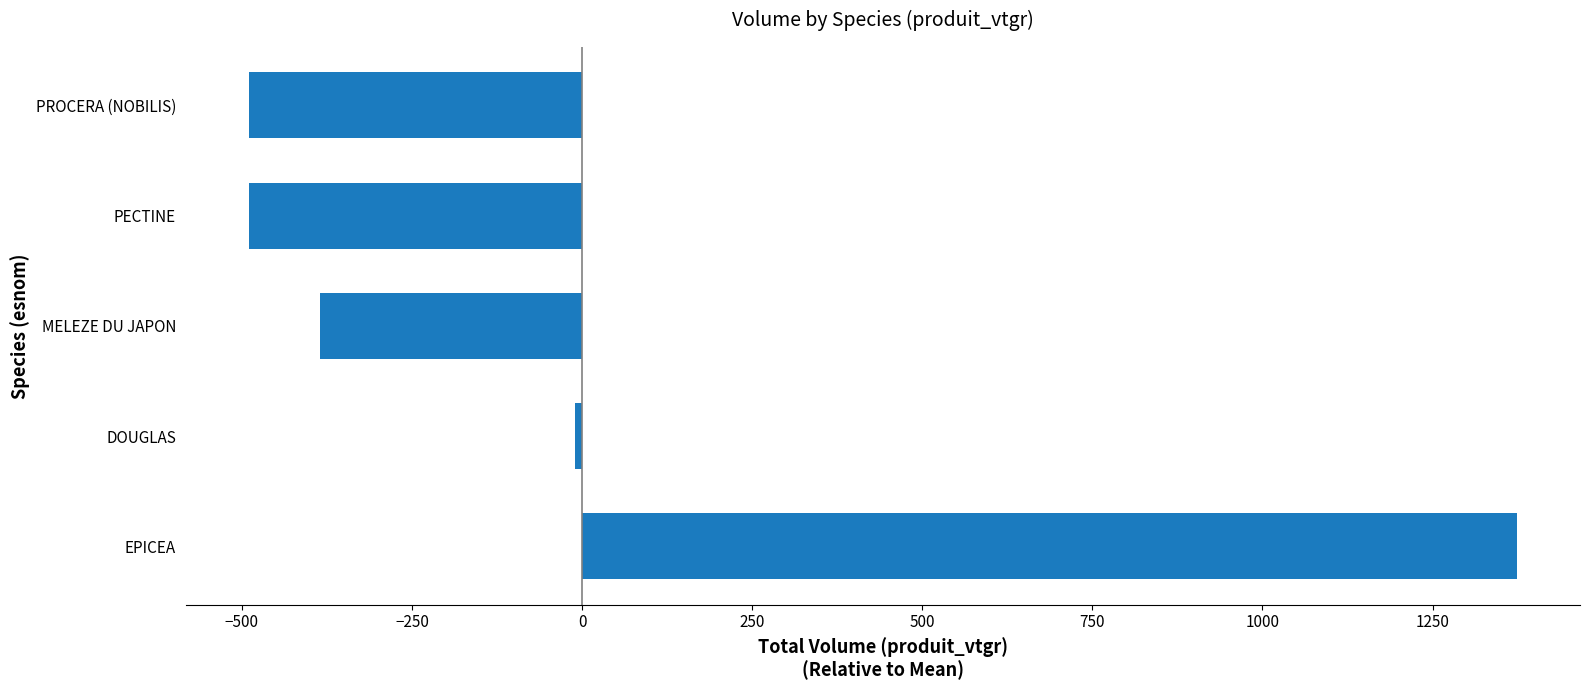

What is the smallest value displayed?

-489.5